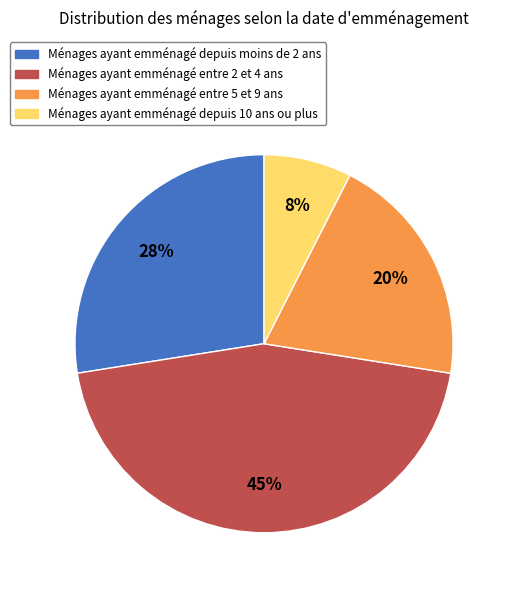

Do Ménages ayant emménagé entre 5 et 9 ans and Ménages ayant emménagé depuis moins de 2 ans together represent more than half of the pie?

No